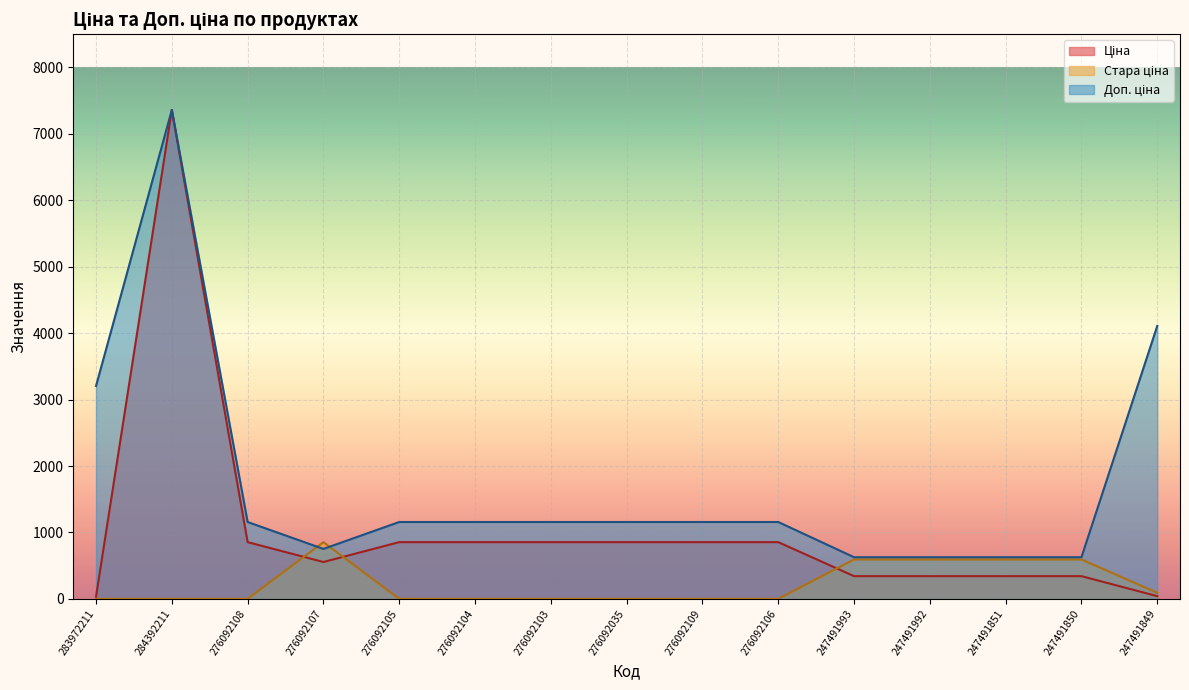

What is the maximum value for Ціна?

7360.2